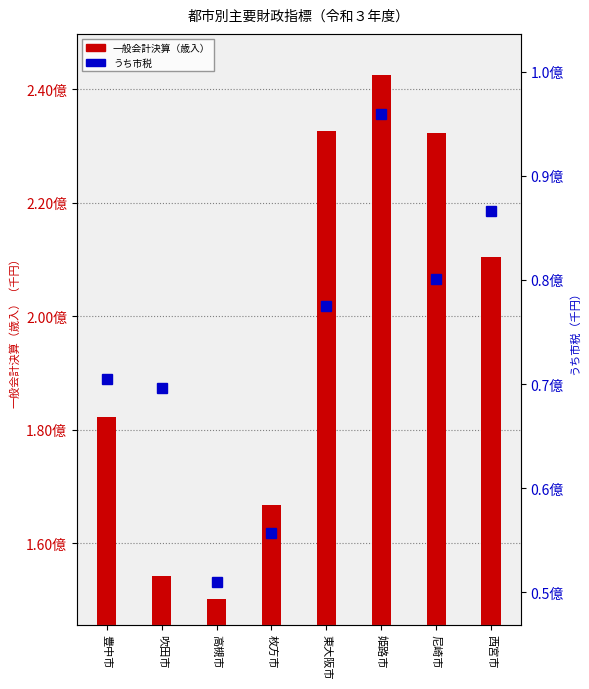

What is the sum of the うち市税 values at 豊中市 and 姫路市?

166480859